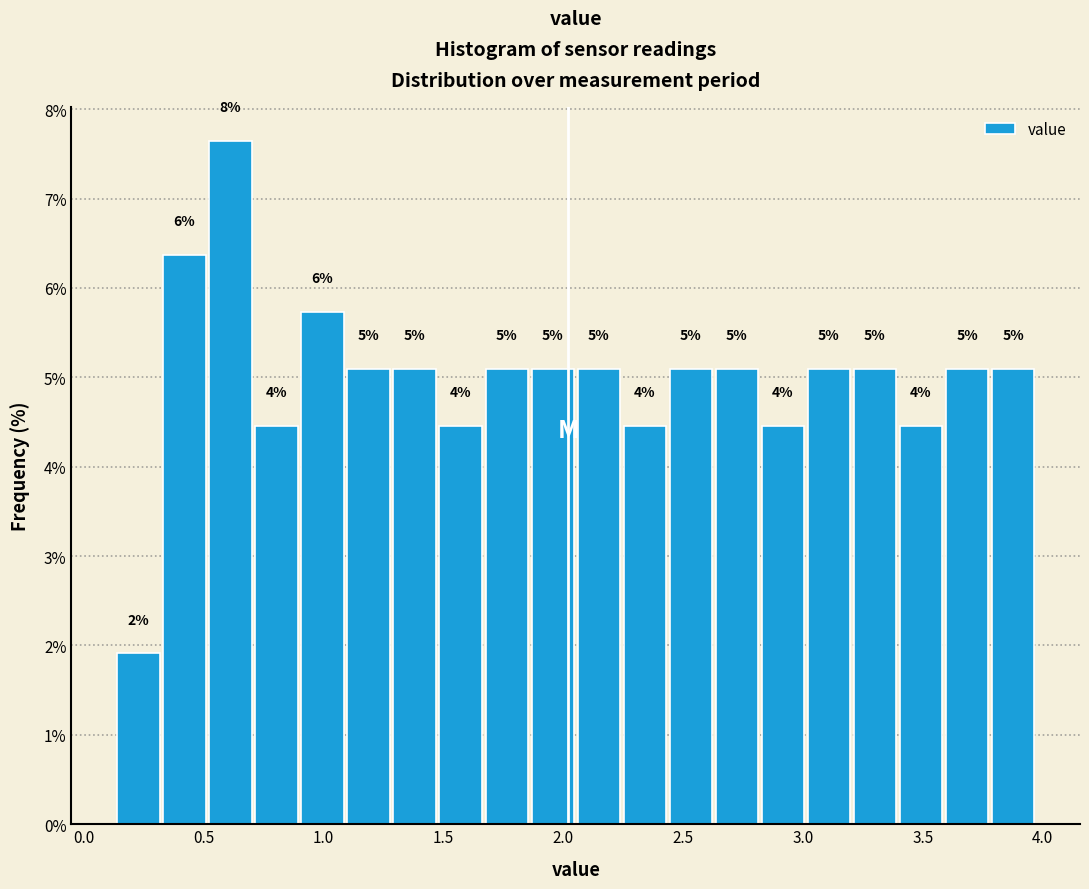

Around what value on the x-axis is the tallest bar? Give the approximate position of its centre, as read against the axis.

0.60